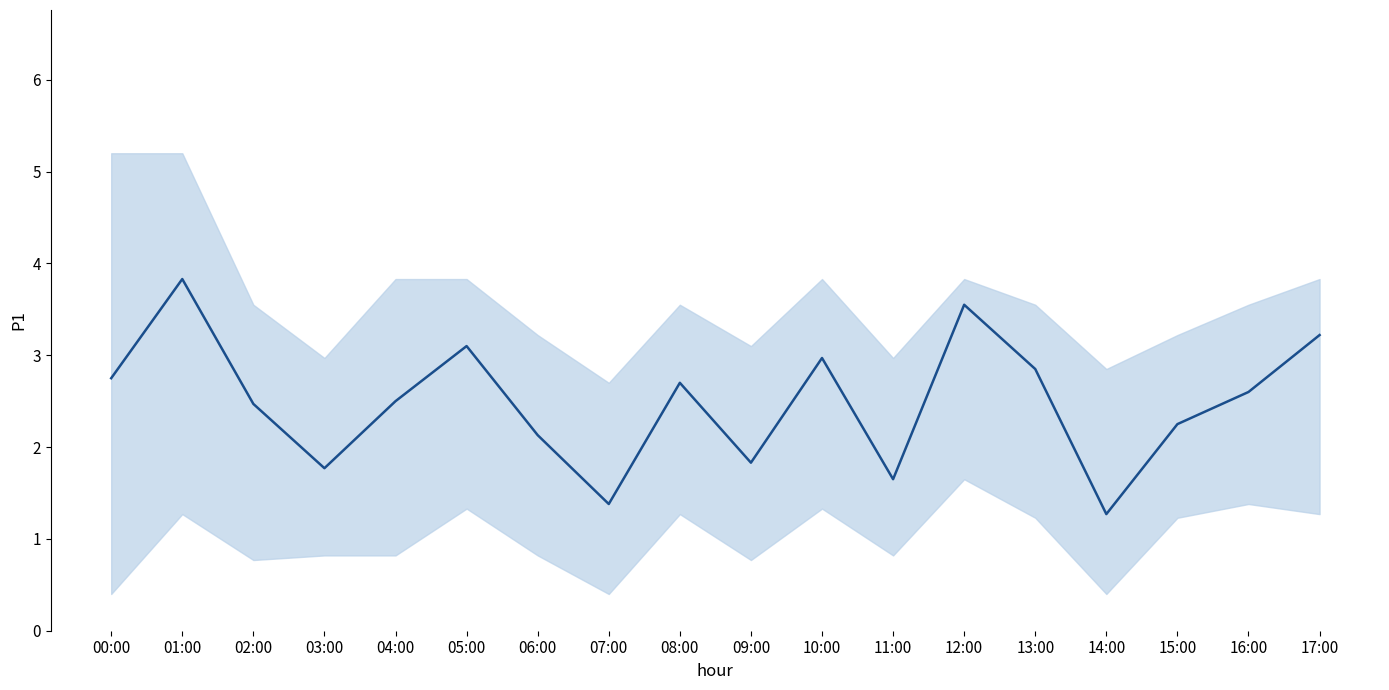

The chart shows a value of 4.2 at 05:00. True or false?

False